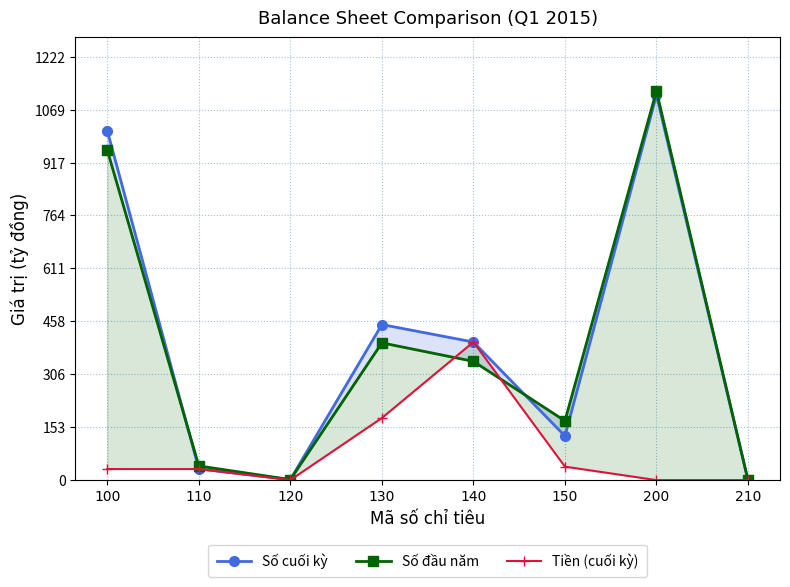

What is the difference between the maximum and second lowest values in the Số cuối kỳ series?

1109.5